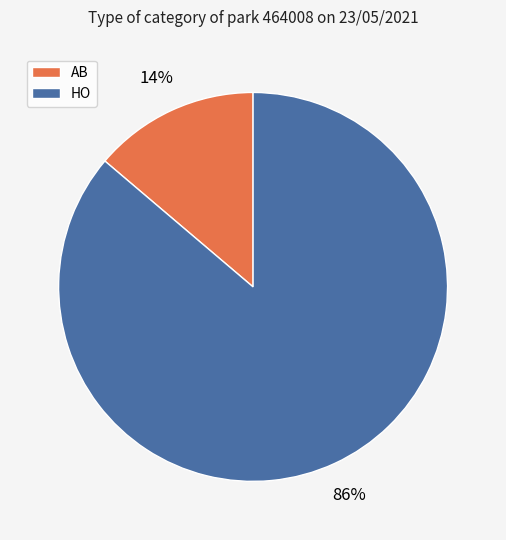

How many segments does this pie chart have?

2